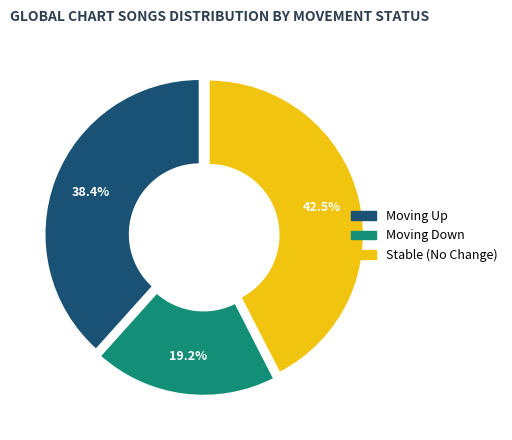

Is there a majority slice in this chart?

No